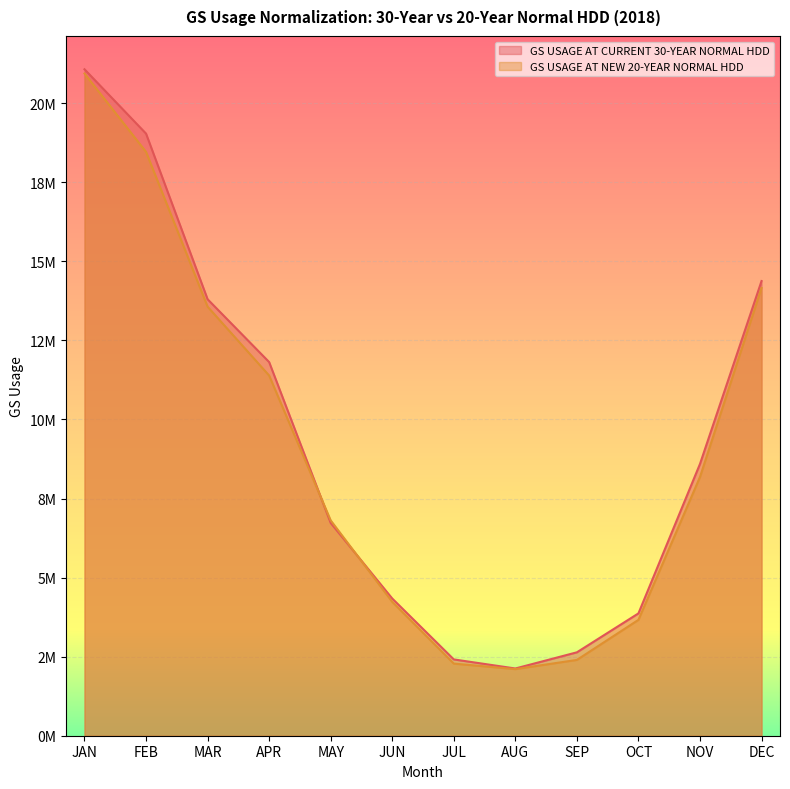

Reading left to right, list all the values displayed in this chart.

GS USAGE AT CURRENT 30-YEAR NORMAL HDD: 21070725.3	19036559.9	13799529.8	11813453.3	6726900.1	4337810.2	2412530.2	2125536.2	2637057.3	3867752.9	8593367.8	14375795.6
GS USAGE AT NEW 20-YEAR NORMAL HDD: 20936249.9	18459274.3	13564788.6	11387836.5	6808183.8	4232230.6	2280387.6	2105849.8	2397050.5	3663528.3	8180551.1	14156761.3